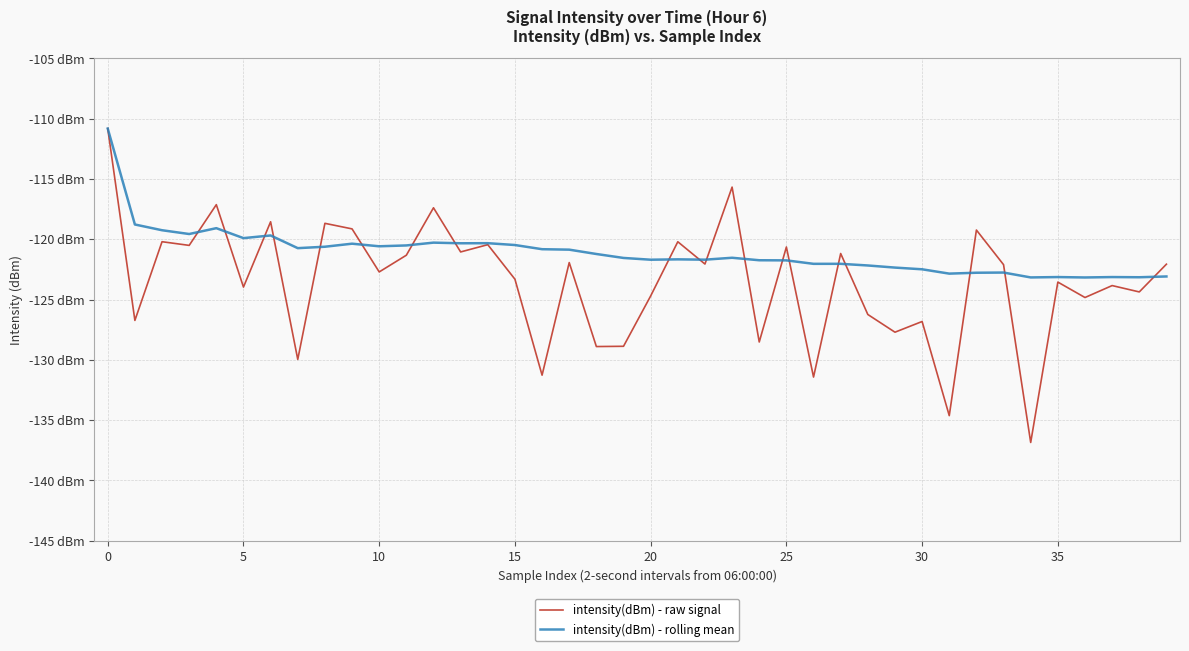

What are all the series names shown in the legend?

intensity(dBm) - raw signal, intensity(dBm) - rolling mean